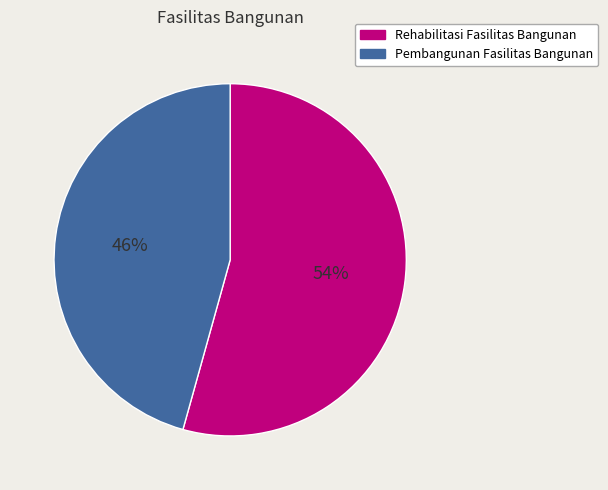

Which has a higher value, Rehabilitasi Fasilitas Bangunan or Pembangunan Fasilitas Bangunan?

Rehabilitasi Fasilitas Bangunan